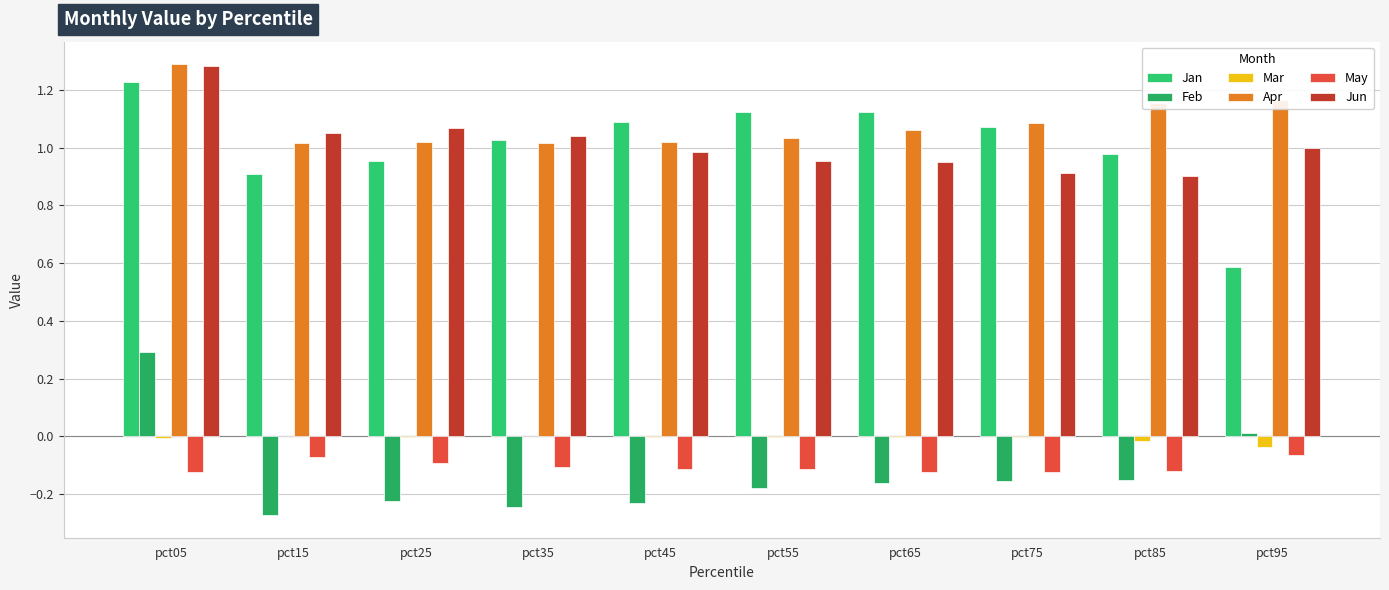

Read the Jun value at pct15.

1.1